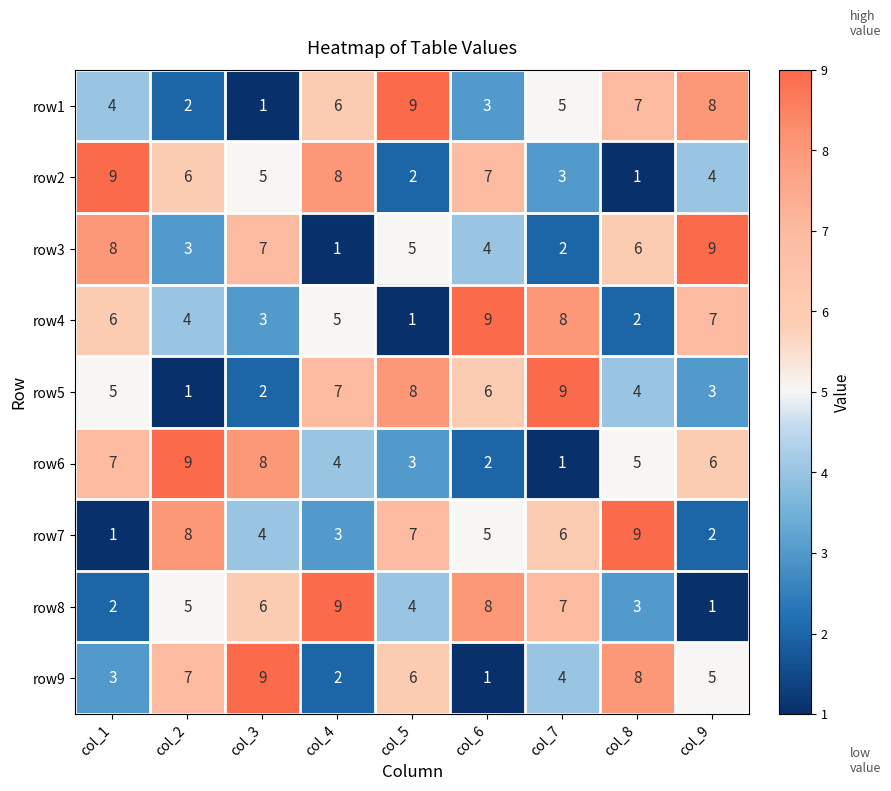

What is the difference between the highest and lowest values at col_6?

8